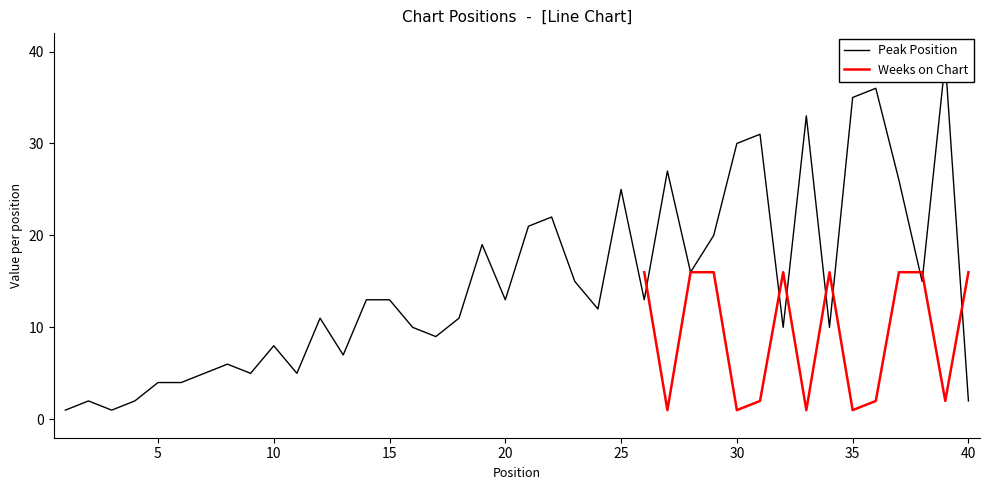

What is the value of the 16th point from the left?

10